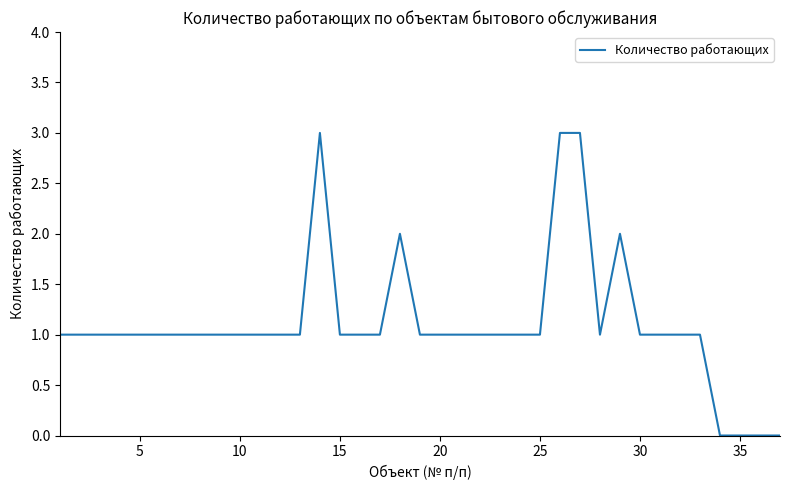

What is the sum of all values?

41